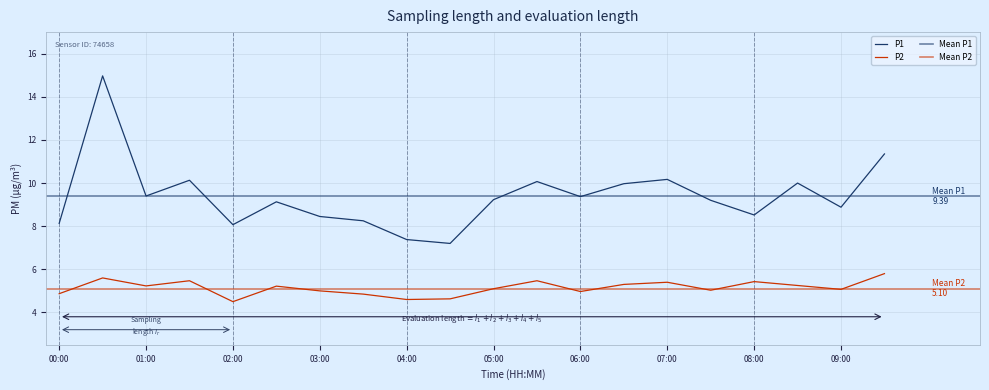

What is the label of the 7th point from the left?

03:00